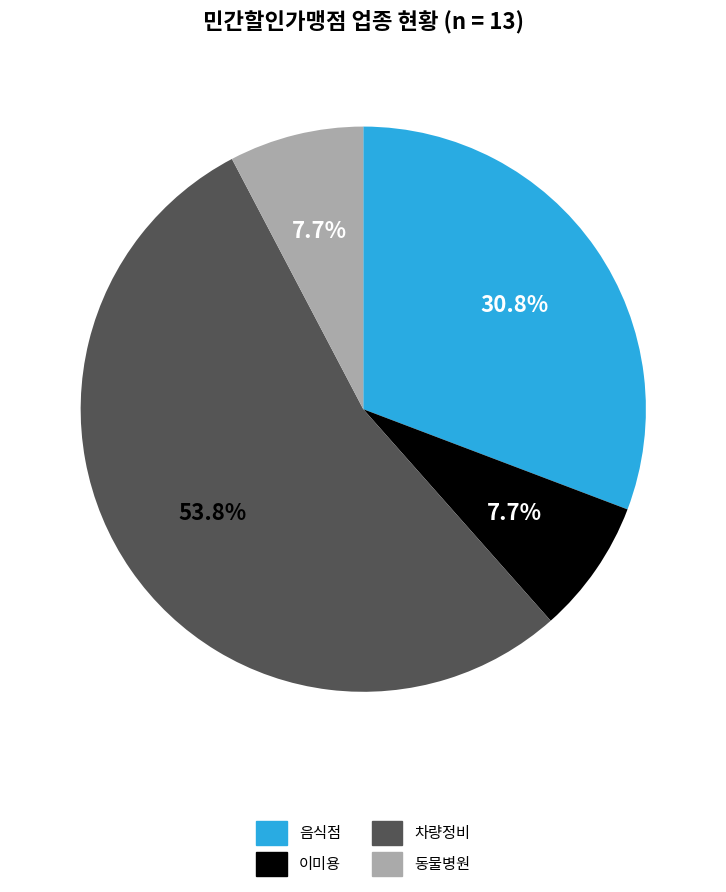

How many segments does this pie chart have?

4